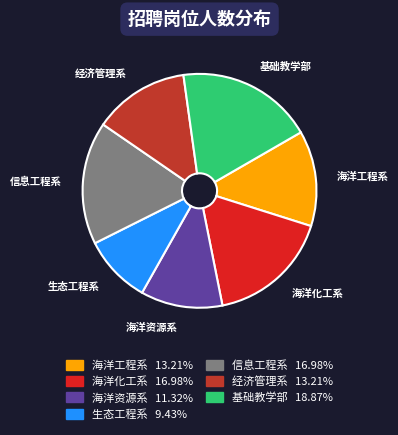

Is the sum of 基础教学部 and 海洋资源系 greater than half?

No